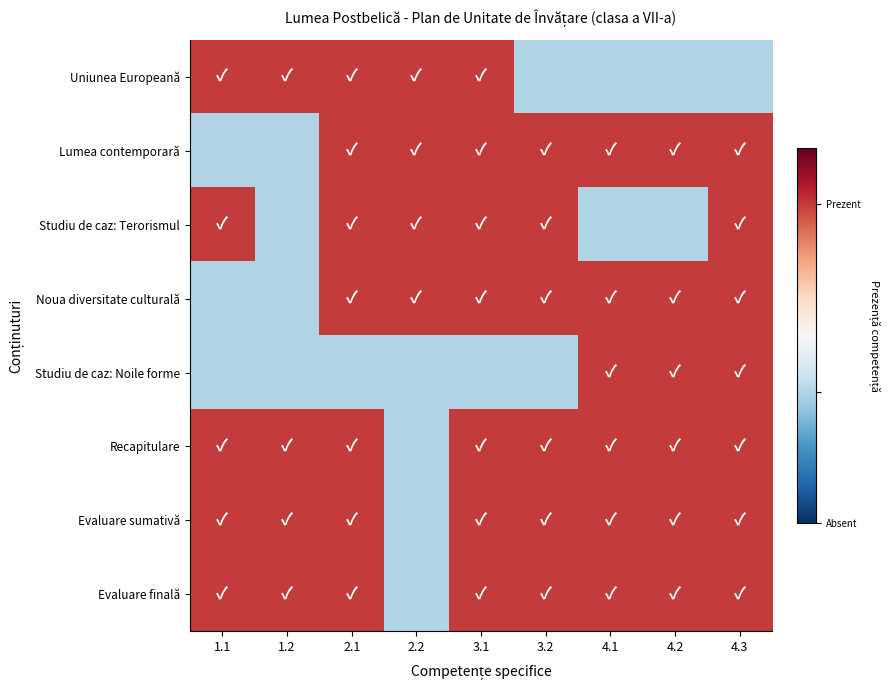

Which series has the widest spread of values?

Uniunea Europeană